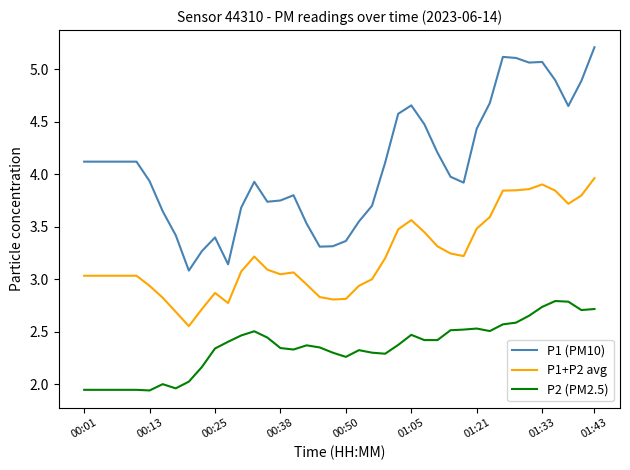

What is the difference between the maximum and minimum values in the P2 (PM2.5) series?

0.9